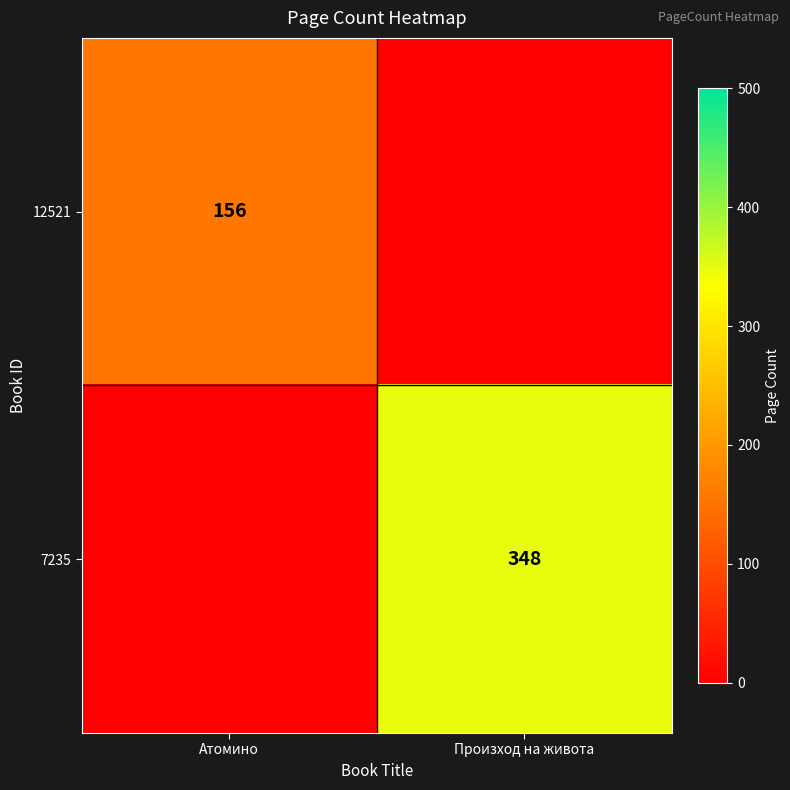

The 7235 series shows 348 at Произход на живота. True or false?

True